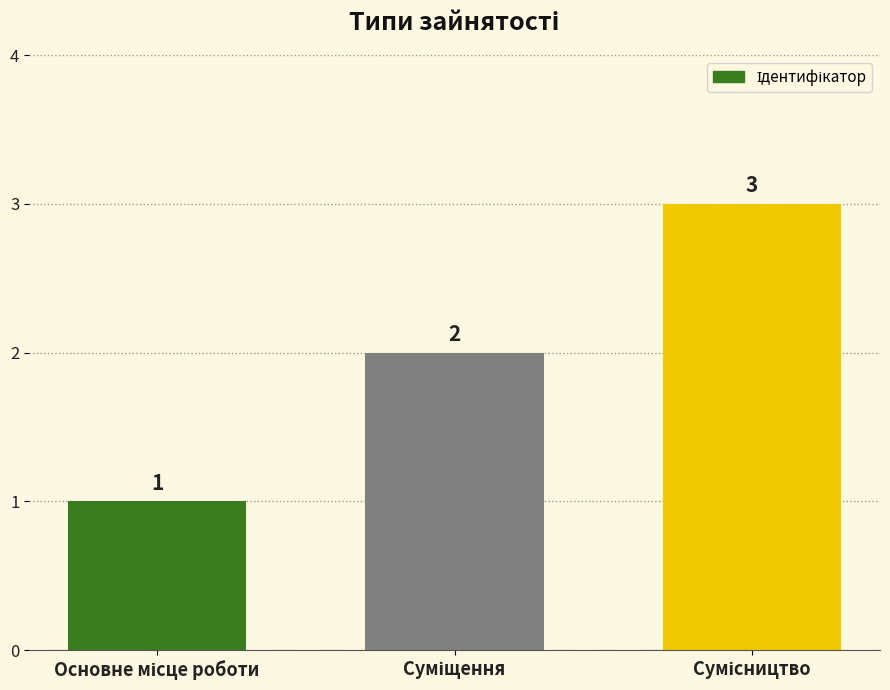

How many values are below 2?

1